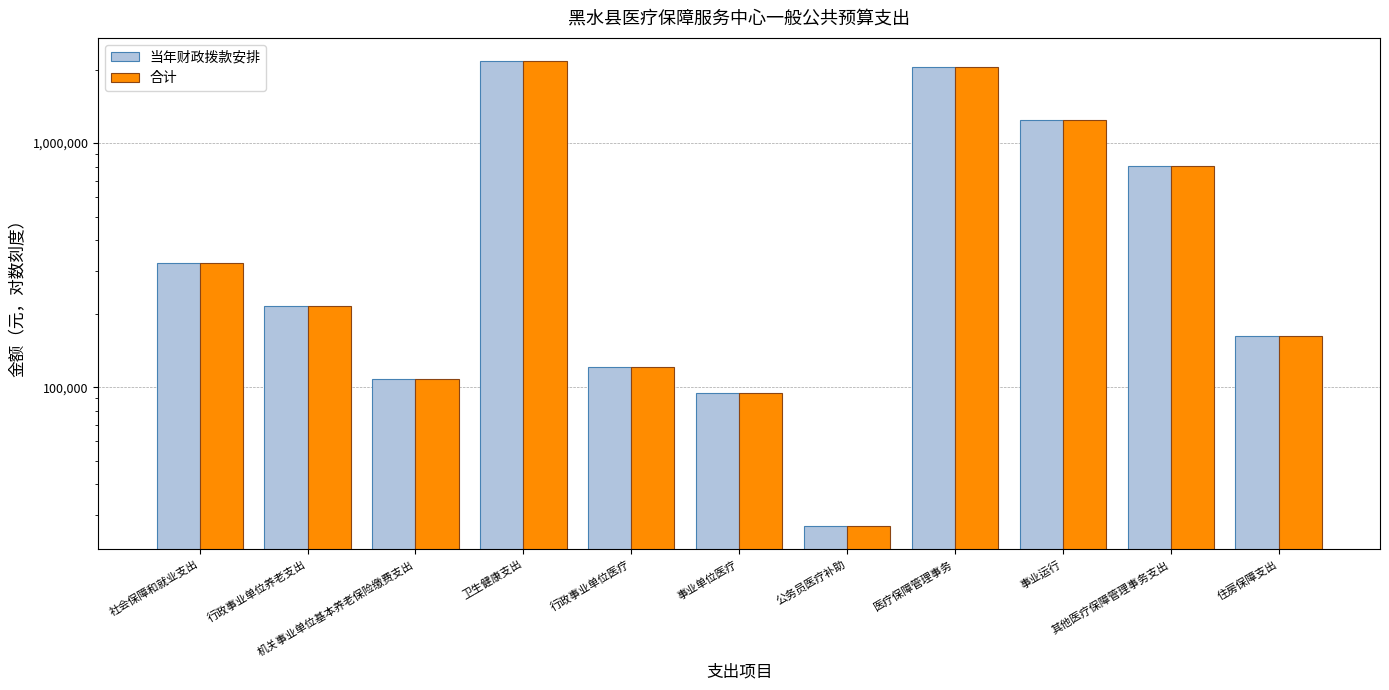

Reading left to right, list all the values displayed in this chart.

当年财政拨款安排: 社会保障和就业支出=323818.6	行政事业单位养老支出=215879.0	机关事业单位基本养老保险缴费支出=107939.5	卫生健康支出=2165187.8	行政事业单位医疗=121432.0	事业单位医疗=94447.1	公务员医疗补助=26984.9	医疗保障管理事务=2043755.9	事业运行=1241155.9	其他医疗保障管理事务支出=802600.0	住房保障支出=161909.3
合计: 社会保障和就业支出=323818.6	行政事业单位养老支出=215879.0	机关事业单位基本养老保险缴费支出=107939.5	卫生健康支出=2165187.8	行政事业单位医疗=121432.0	事业单位医疗=94447.1	公务员医疗补助=26984.9	医疗保障管理事务=2043755.9	事业运行=1241155.9	其他医疗保障管理事务支出=802600.0	住房保障支出=161909.3